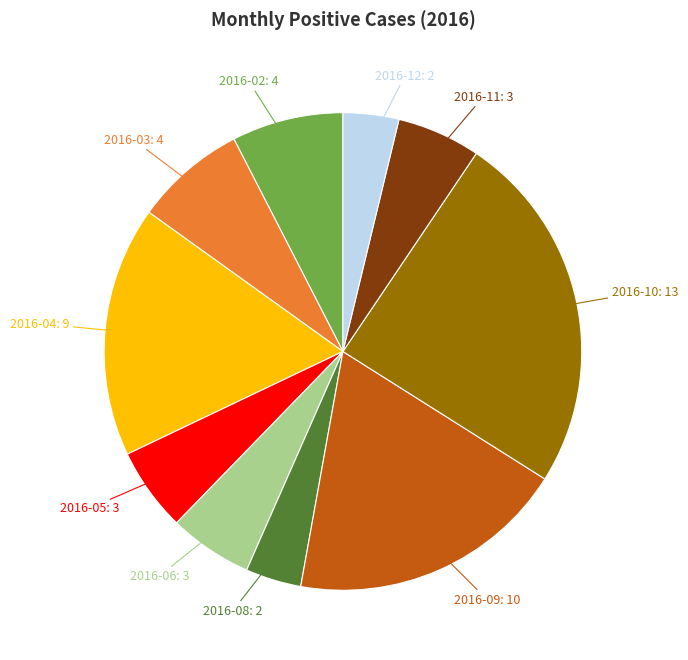

Does any single category account for the majority?

No